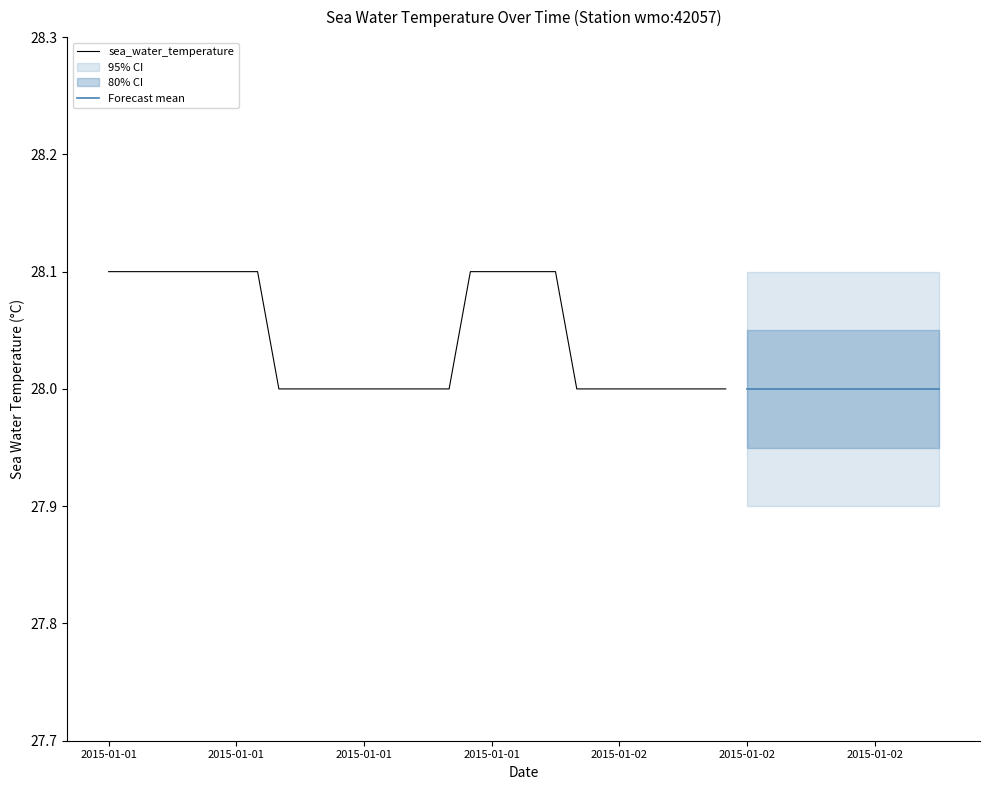

Between 2015-01-01T04:50 and 2015-01-01T08:50, which is larger?

2015-01-01T04:50